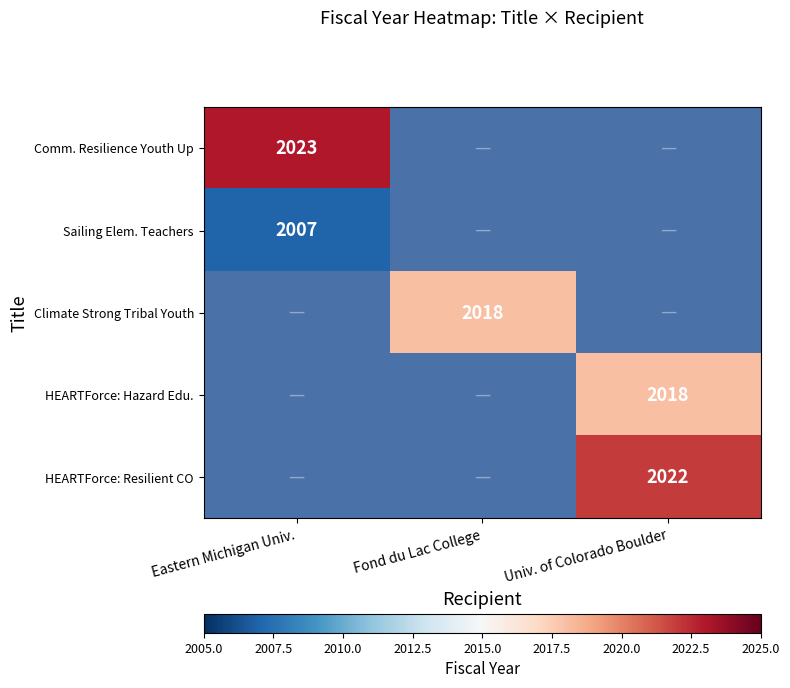

What is the lowest value of the Comm. Resilience Youth Up series?

2023.0